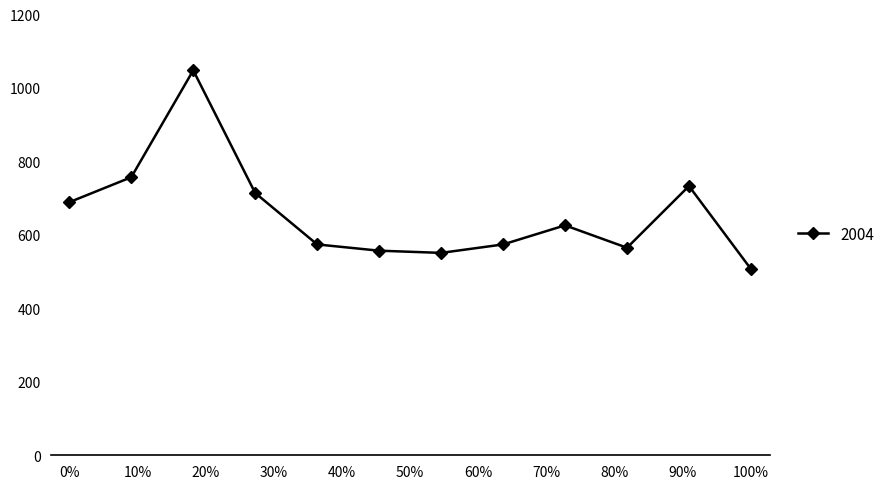

True or false: there are more than 2 points higher than both neighbors.

True